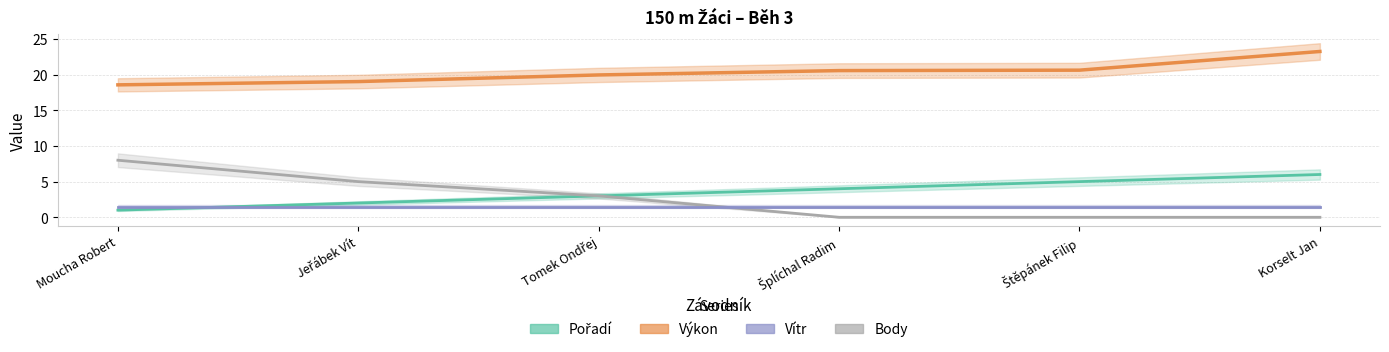

At how many categories does at least one series exceed 10?

6